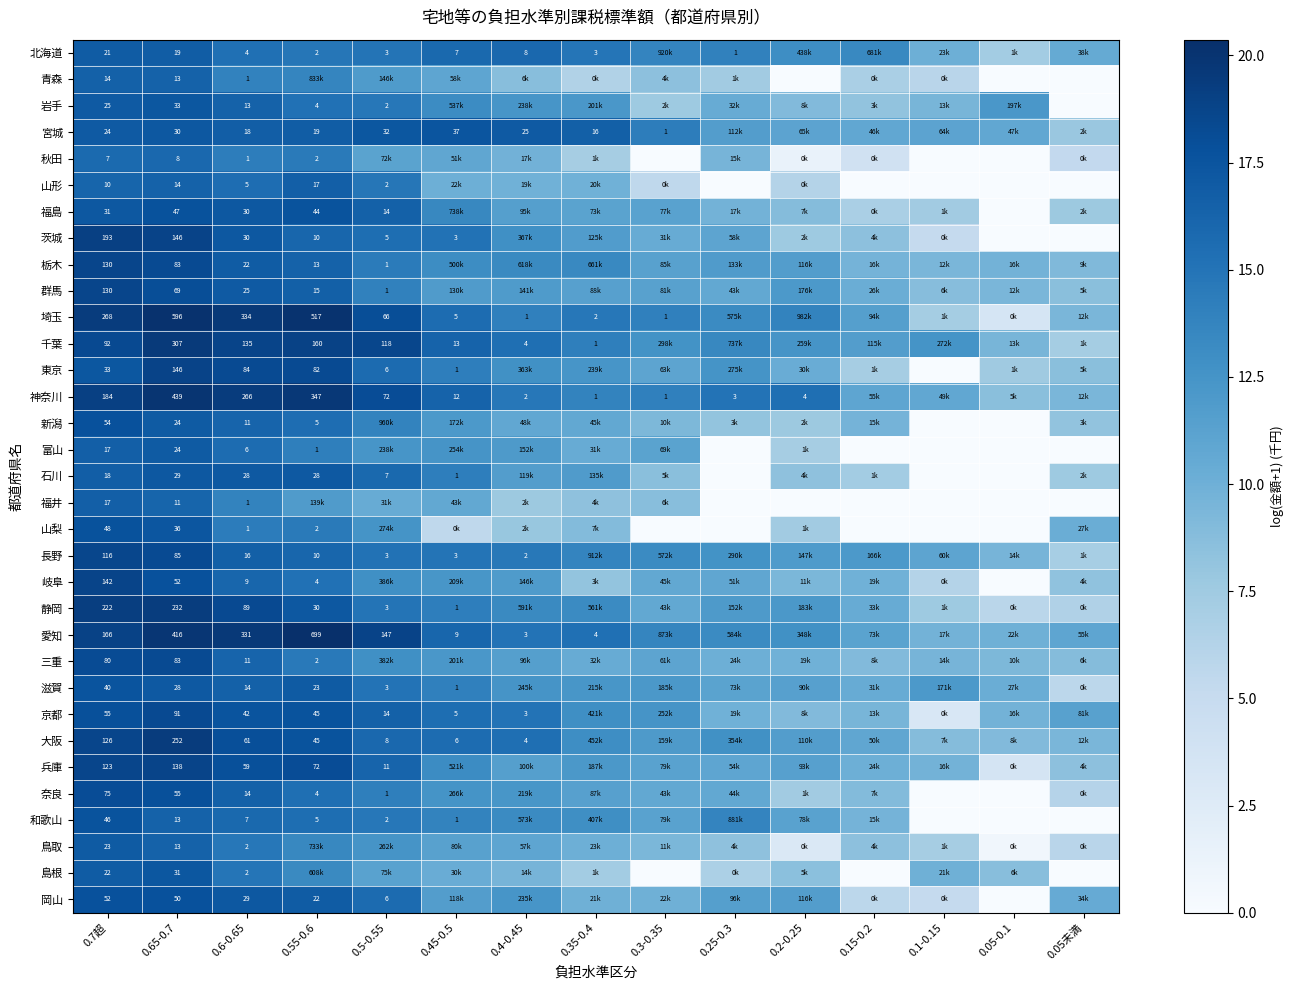

The 秋田 series shows 21.3 at 0.55-0.6. True or false?

False